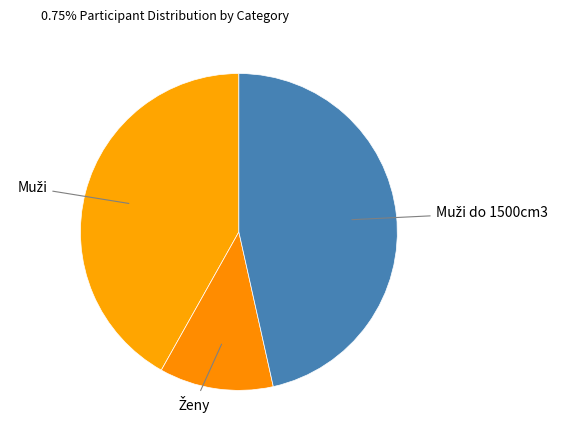

Count the number of slices in the pie.

3